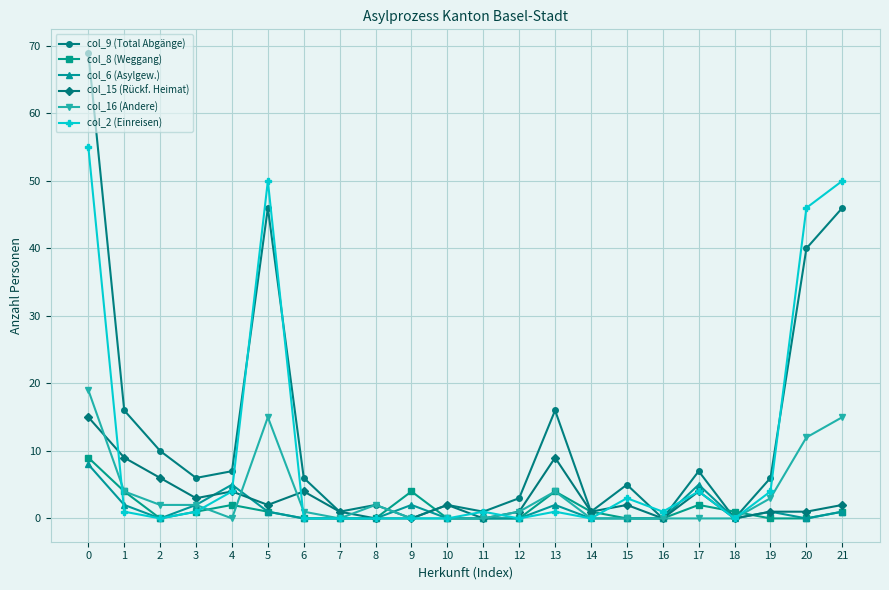

Reading right to left, transcribe all the data shown in this chart.

col_9 (Total Abgänge): 46	40	6	0	7	0	5	1	16	3	1	2	0	2	1	6	46	7	6	10	16	69
col_8 (Weggang): 1	0	0	1	2	0	0	1	4	0	0	0	4	0	0	0	1	2	1	0	4	9
col_6 (Asylgew.): 1	0	1	0	5	0	0	0	2	0	0	0	2	0	0	0	1	5	2	0	2	8
col_15 (Rückf. Heimat): 2	1	1	0	4	0	2	1	9	1	0	2	0	0	1	4	2	4	3	6	9	15
col_16 (Andere): 15	12	3	0	0	0	0	0	4	1	0	0	0	2	0	1	15	0	2	2	4	19
col_2 (Einreisen): 50	46	4	0	4	1	3	0	1	0	1	0	0	0	0	0	50	4	1	0	1	55